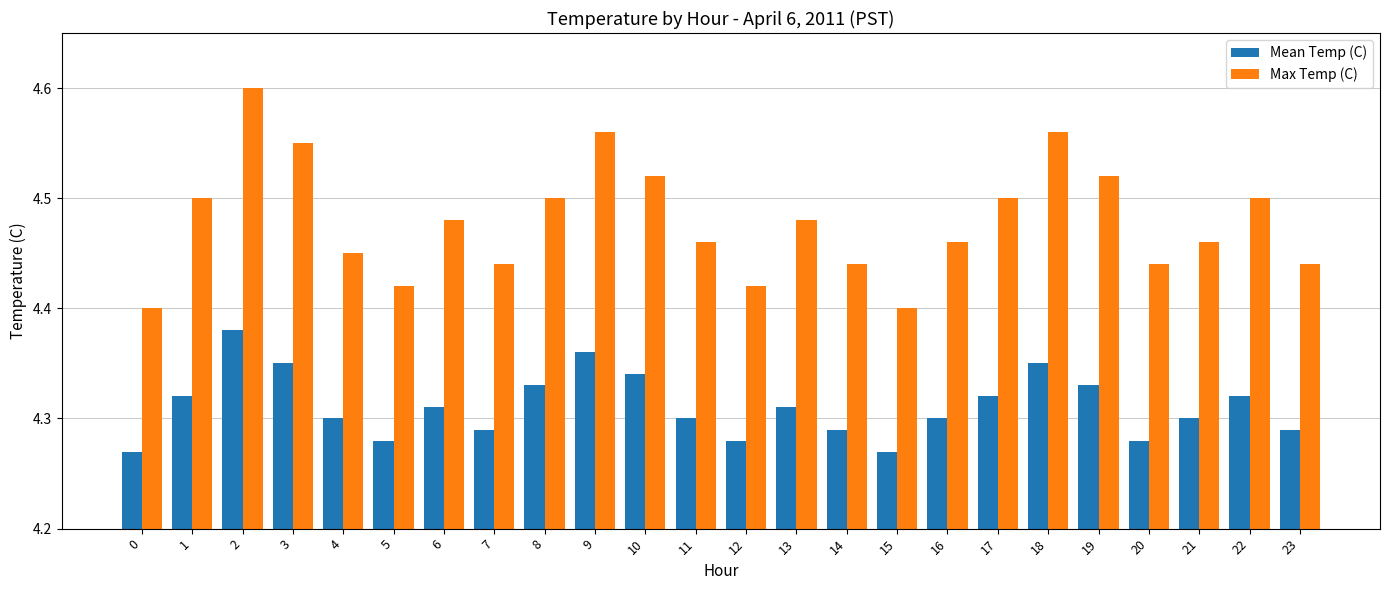

How many Max Temp (C) values are between 4 and 5?

24